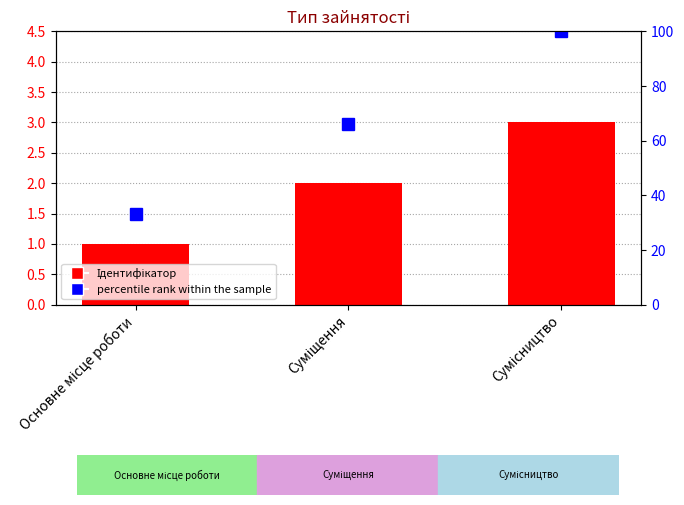

True or false: Ідентифікатор has a value of 3 at Сумісництво.

True